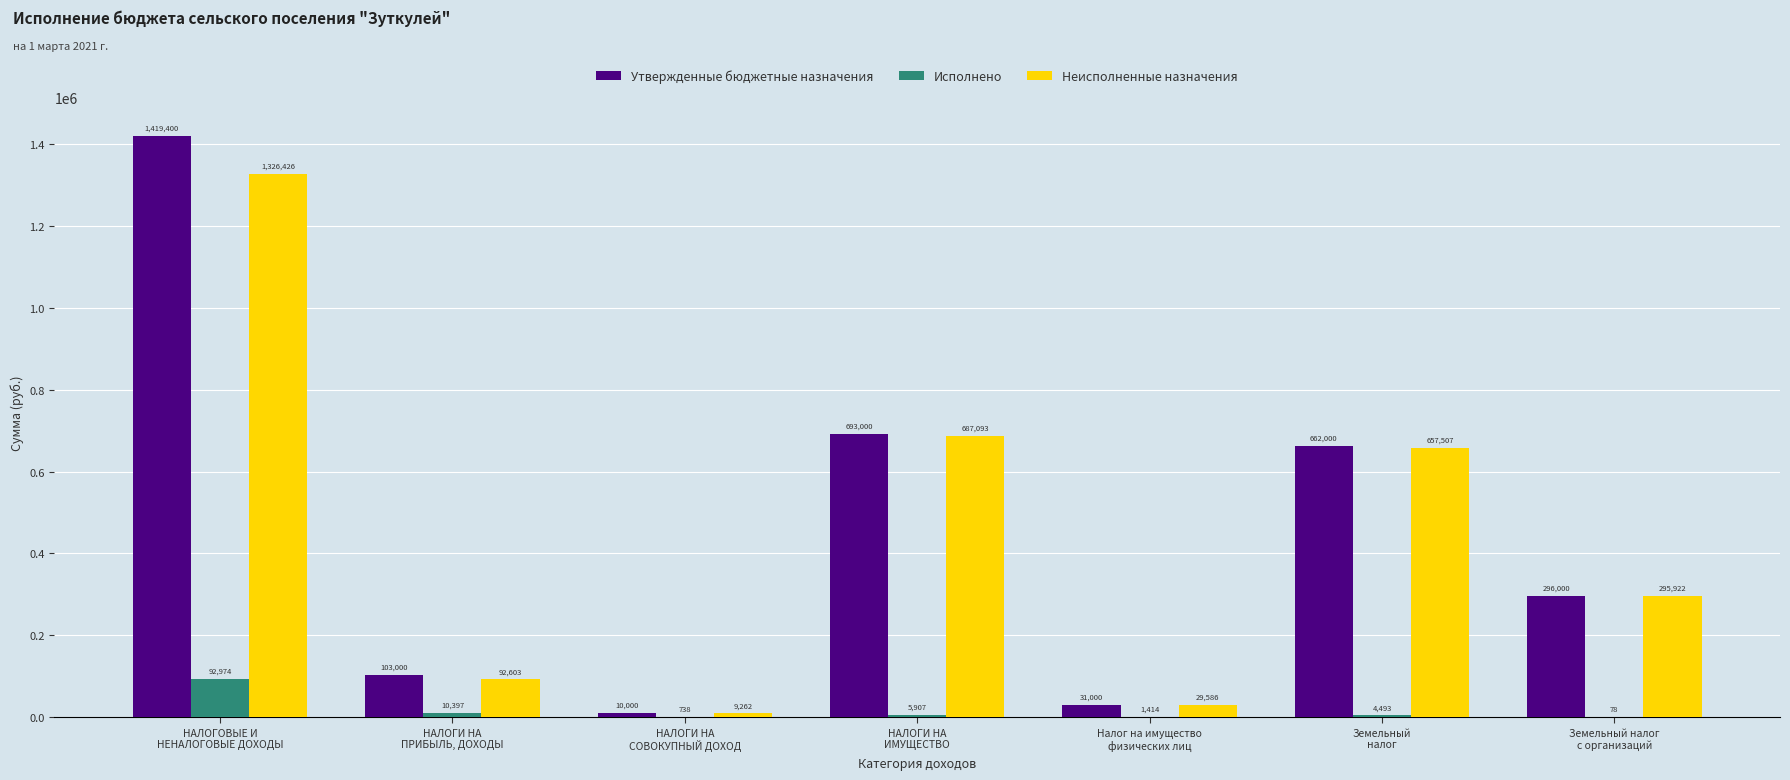

True or false: Неисполненные назначения has a value of 166261.8 at НАЛОГИ НА
ПРИБЫЛЬ, ДОХОДЫ.

False